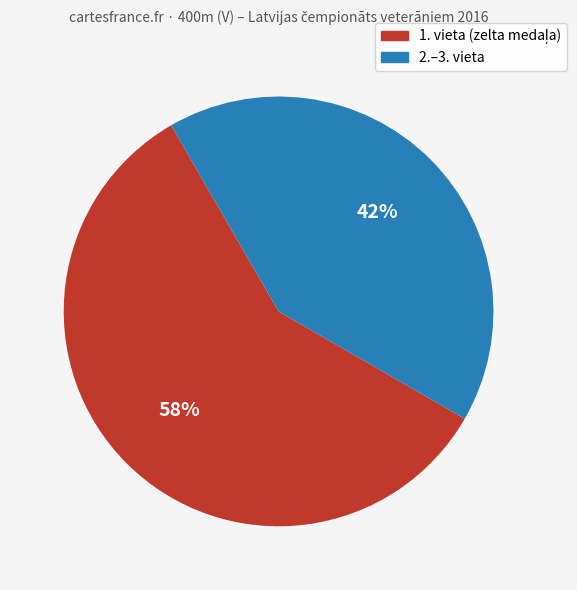

Is there a majority slice in this chart?

Yes